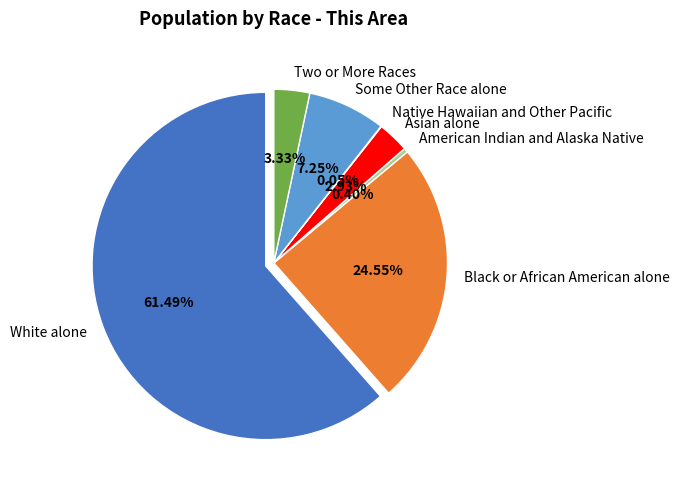

Which slice represents more than half of the pie?

White alone